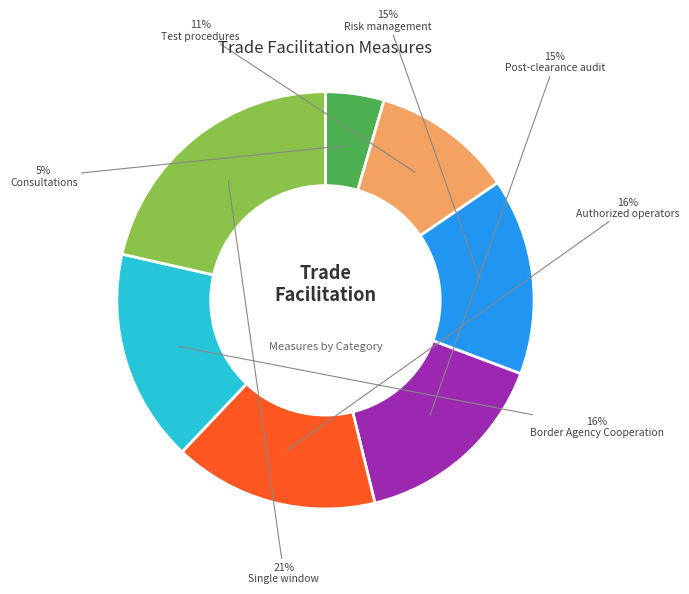

Is the sum of Authorized operators and Single window greater than half?

No